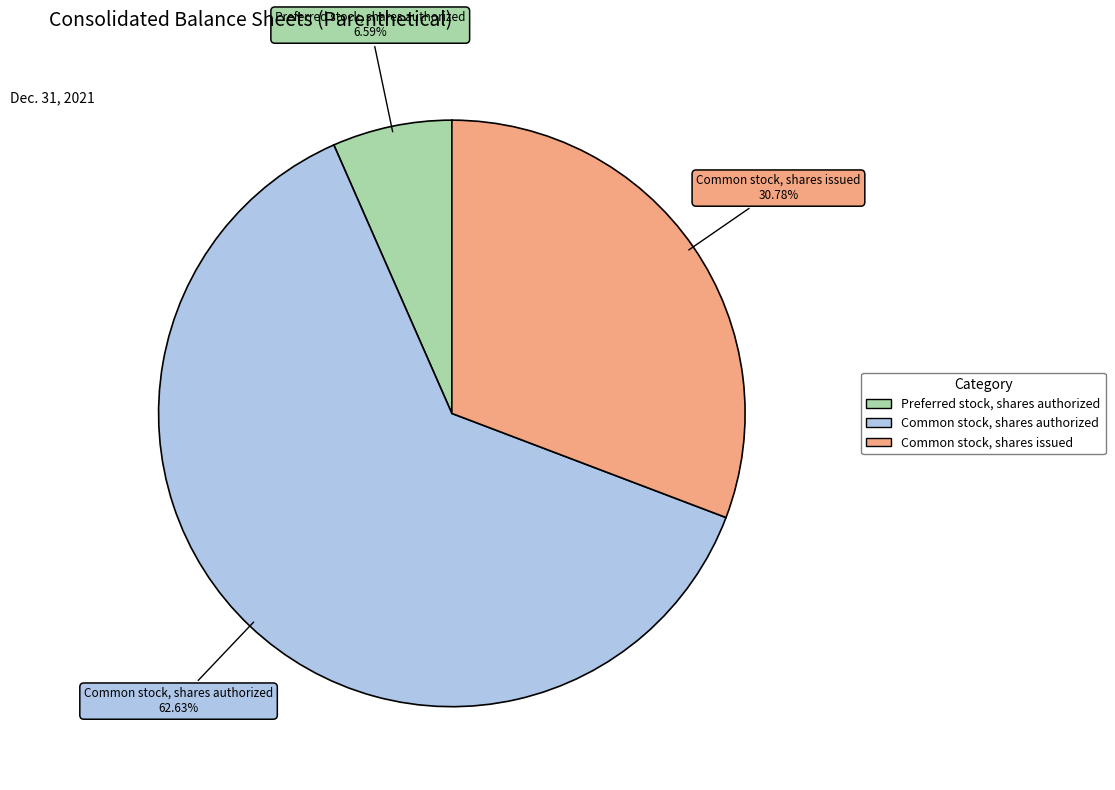

Which slice is the smallest?

Preferred stock, shares authorized